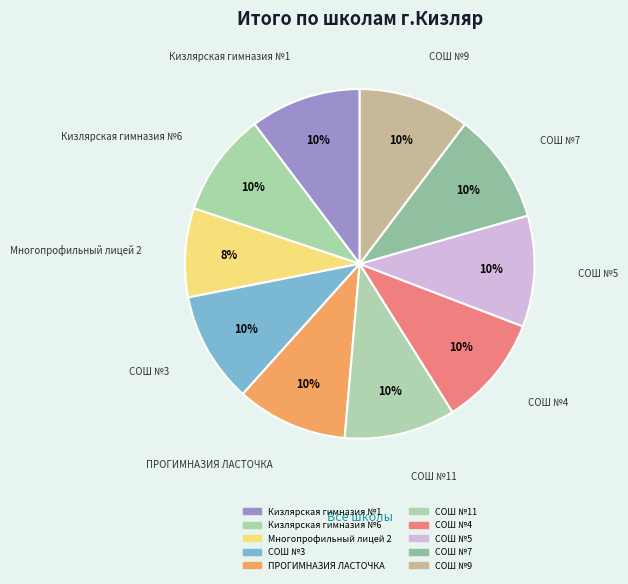

How many slices are in this pie chart?

10